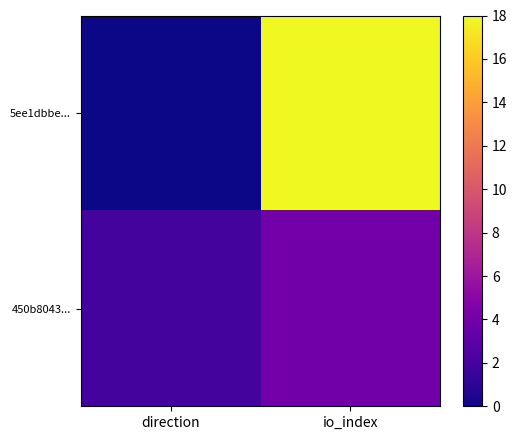

Reading left to right, transcribe all the data shown in this chart.

5ee1dbbe...: direction=0	io_index=18
450b8043...: direction=2	io_index=4